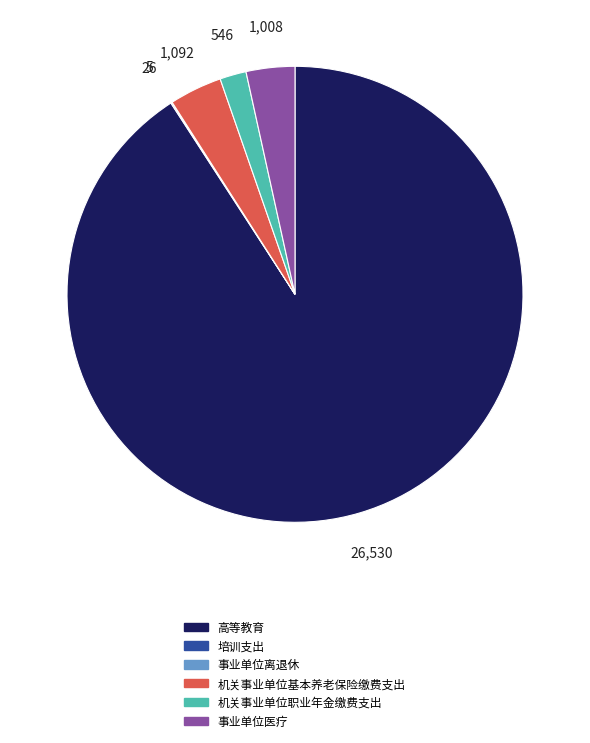

Is it true that 机关事业单位职业年金缴费支出 is 2% of the pie?

True